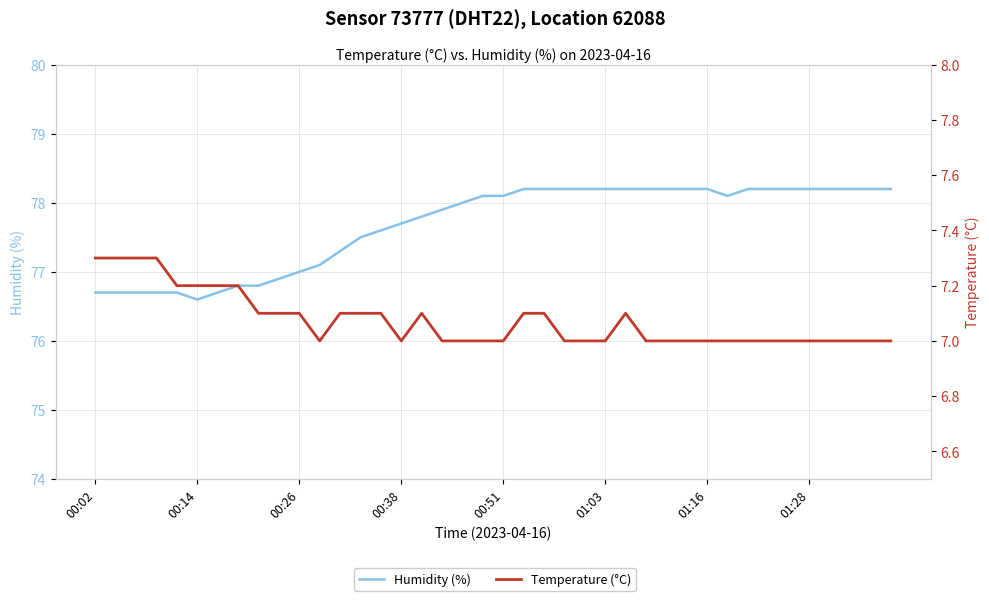

How many interior local valleys does the Temperature (°C) series have?

2